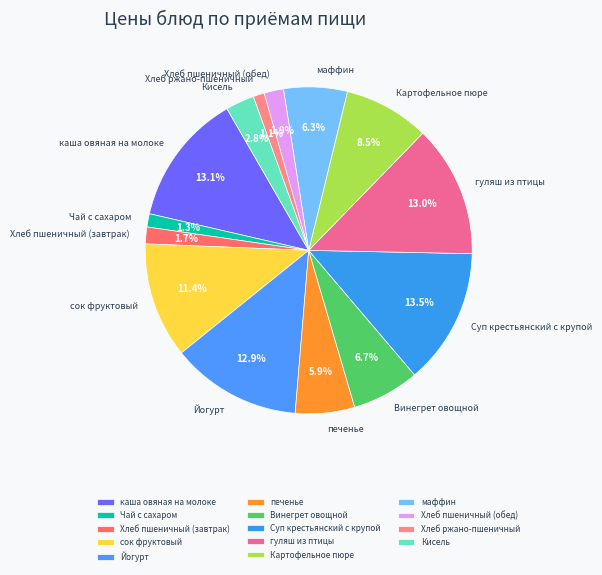

To the nearest percent, what percentage of the pie is Хлеб ржано-пшеничный?

1%